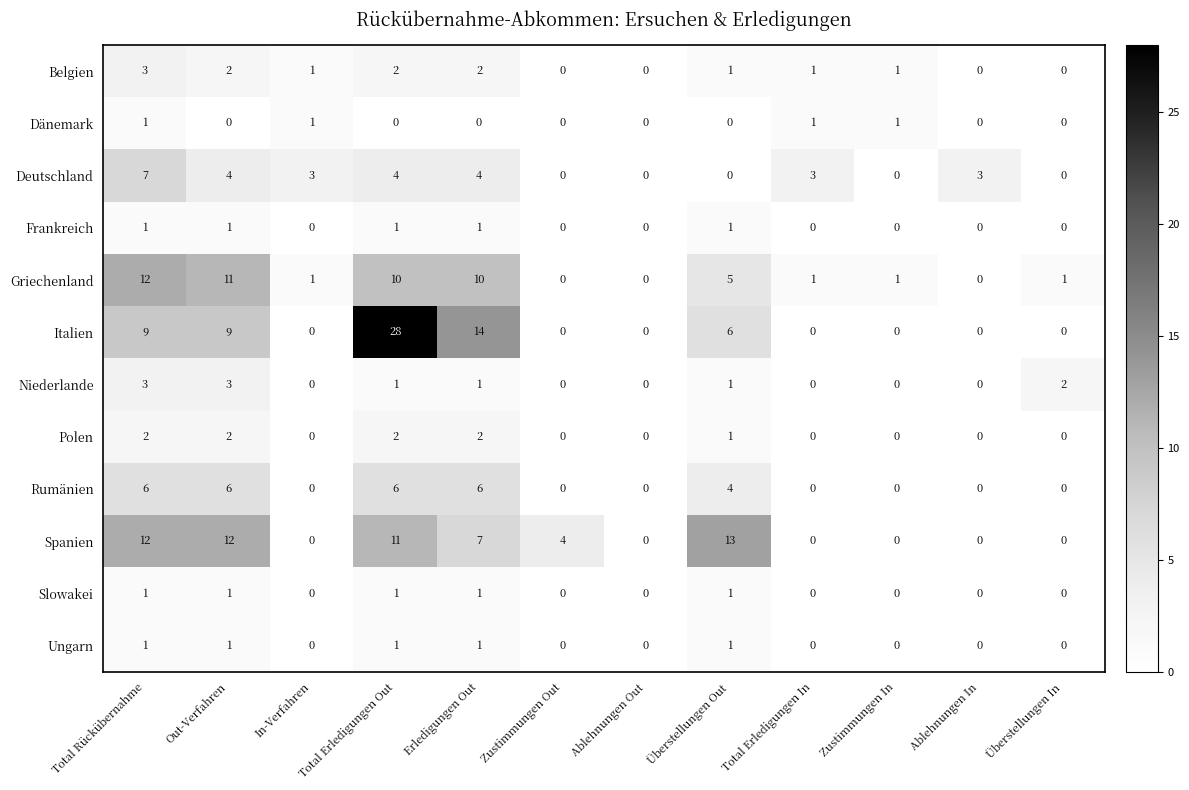

How many values in Frankreich are above zero?

5